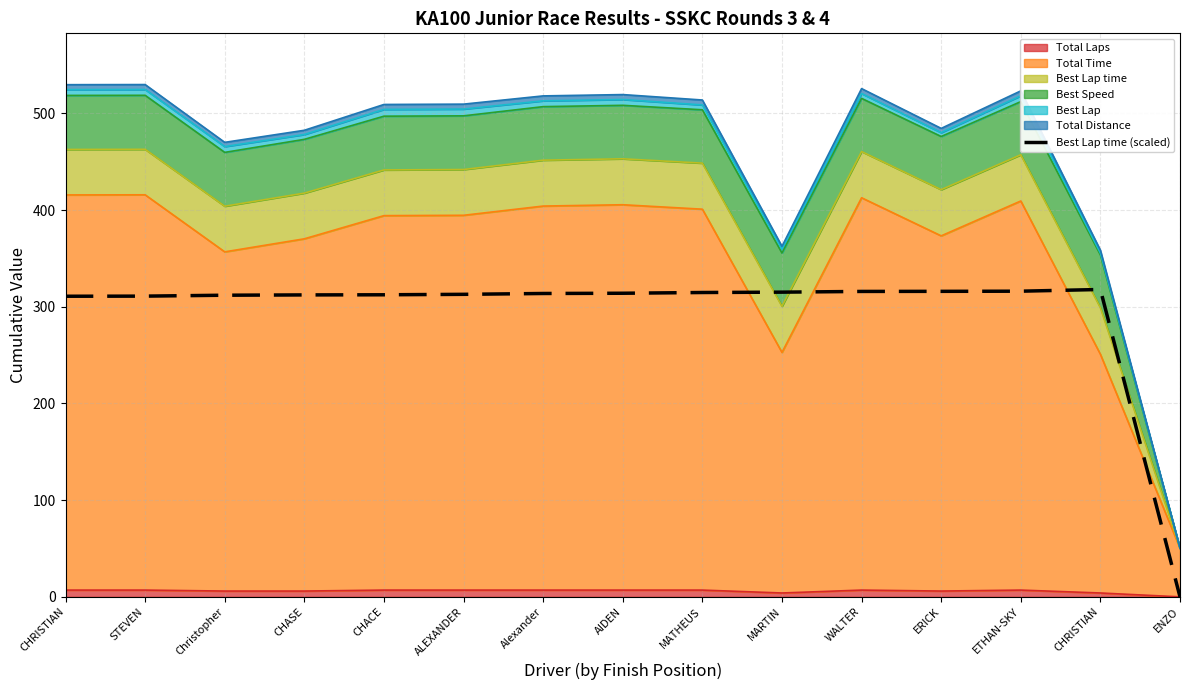

What is the ratio of the value at ETHAN-SKY to the value at STEVEN?

1.0